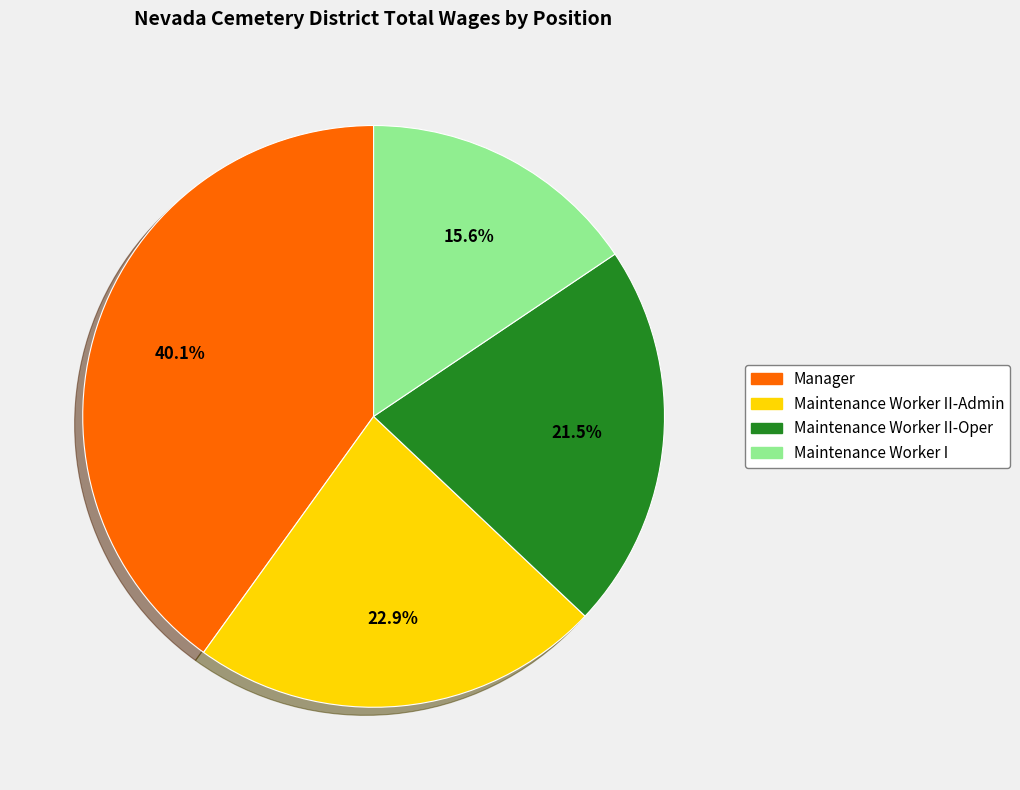

Is there a majority slice in this chart?

No